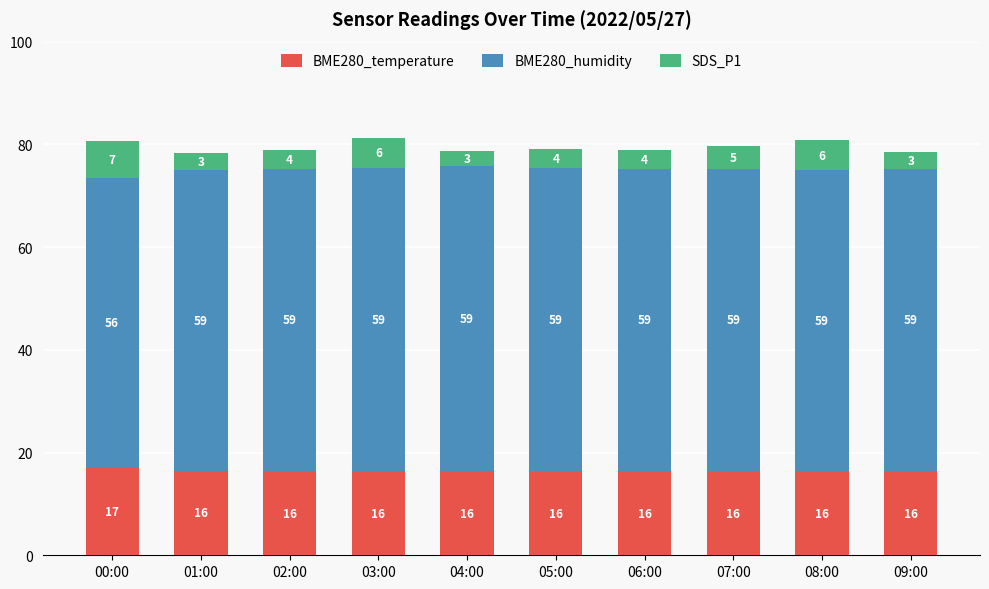

Is it true that BME280_humidity equals 58.8 at 06:00?

True